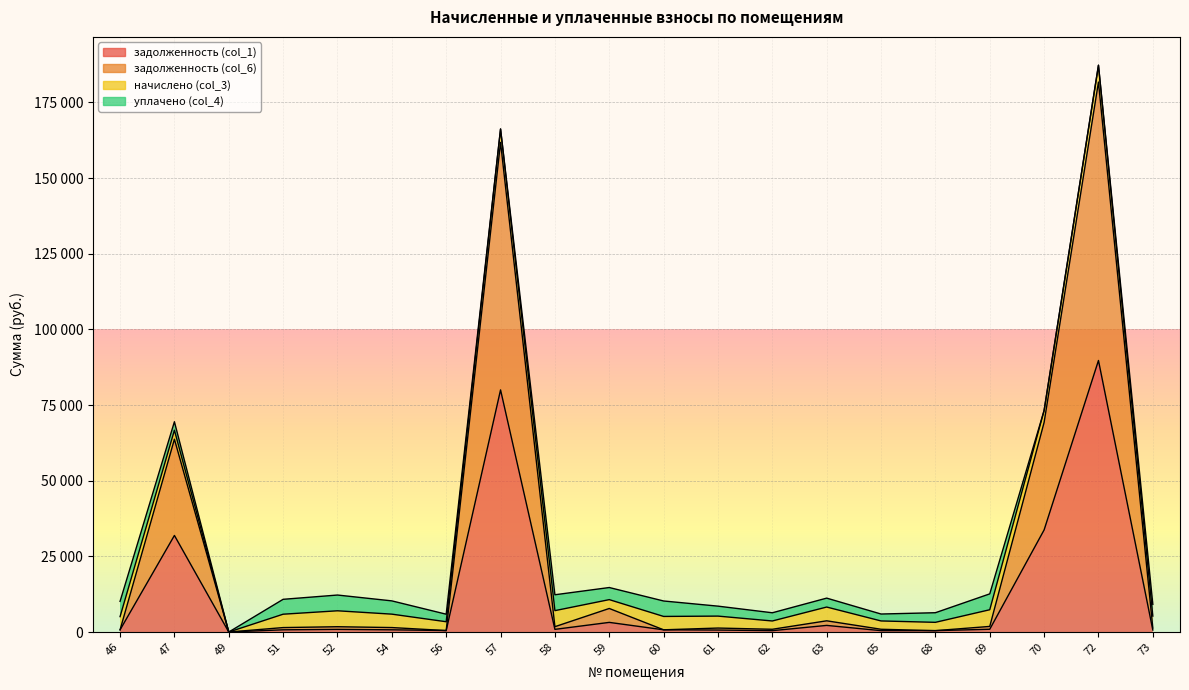

Read the задолженность (col_6) value at 60.

736.4